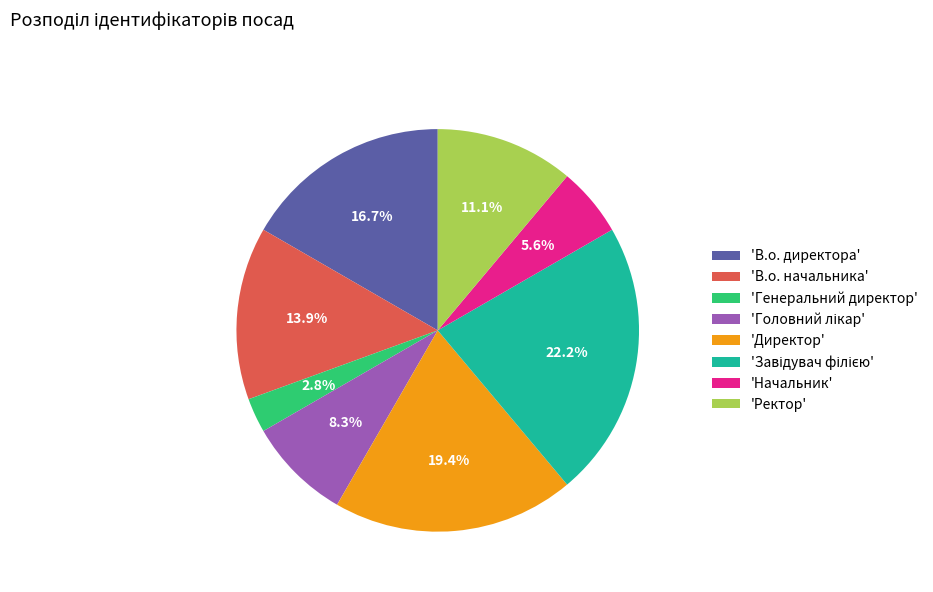

How much of the chart is everything except 'В.о. начальника'?

86.1%